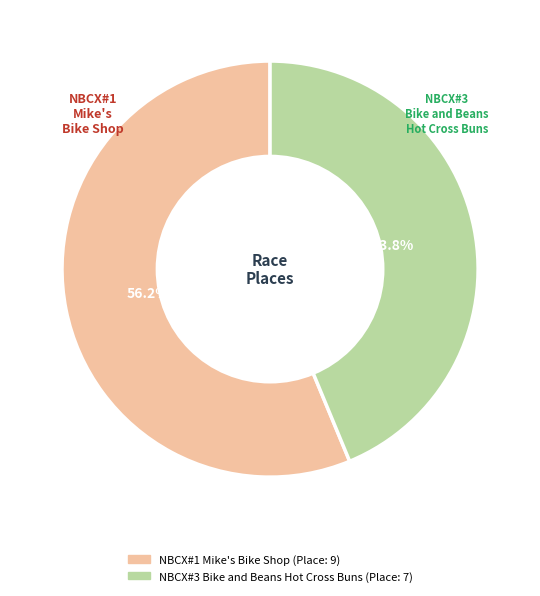

What percentage is the NBCX#3 Bike and Beans Hot Cross Buns slice, to the nearest percent?

44%